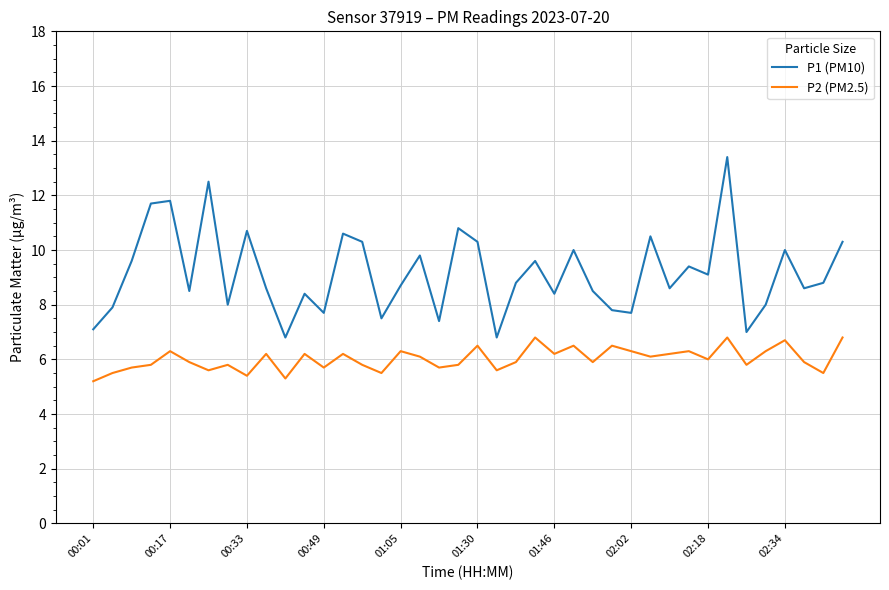

True or false: P1 (PM10) and P2 (PM2.5) cross at least once.

False